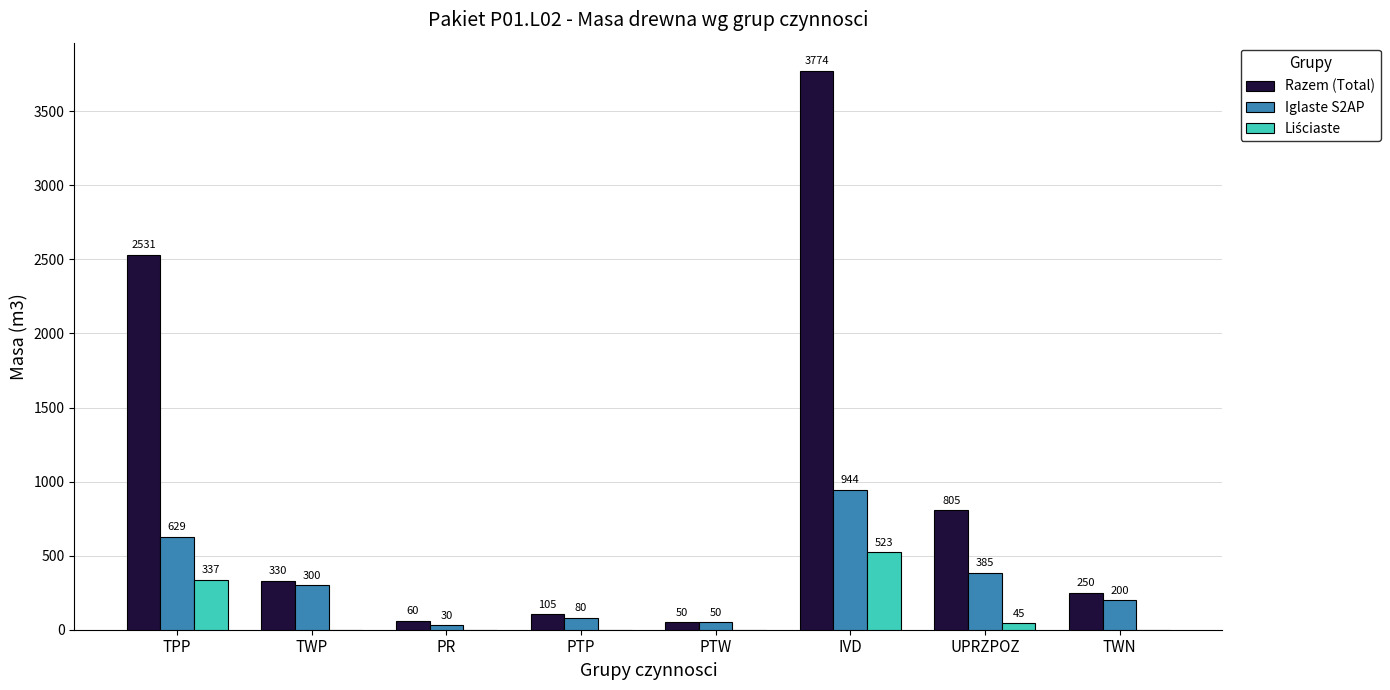

The value of Iglaste S2AP at PR is 30. True or false?

True